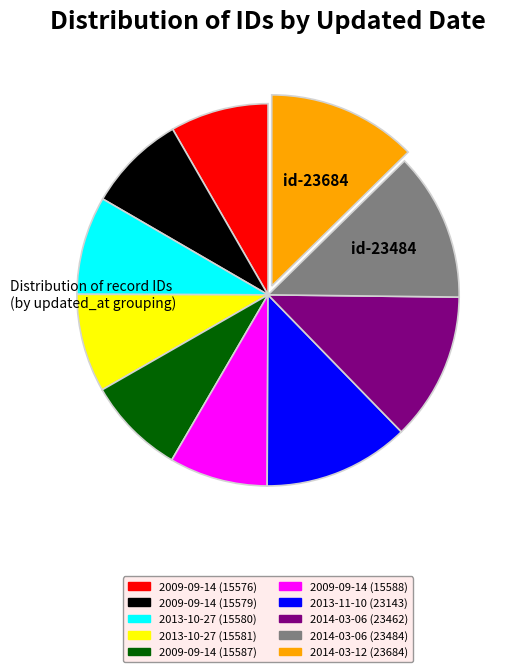

What is the ratio of the value at 2009-09-14 (15576) to the value at 2009-09-14 (15579)?

1.0